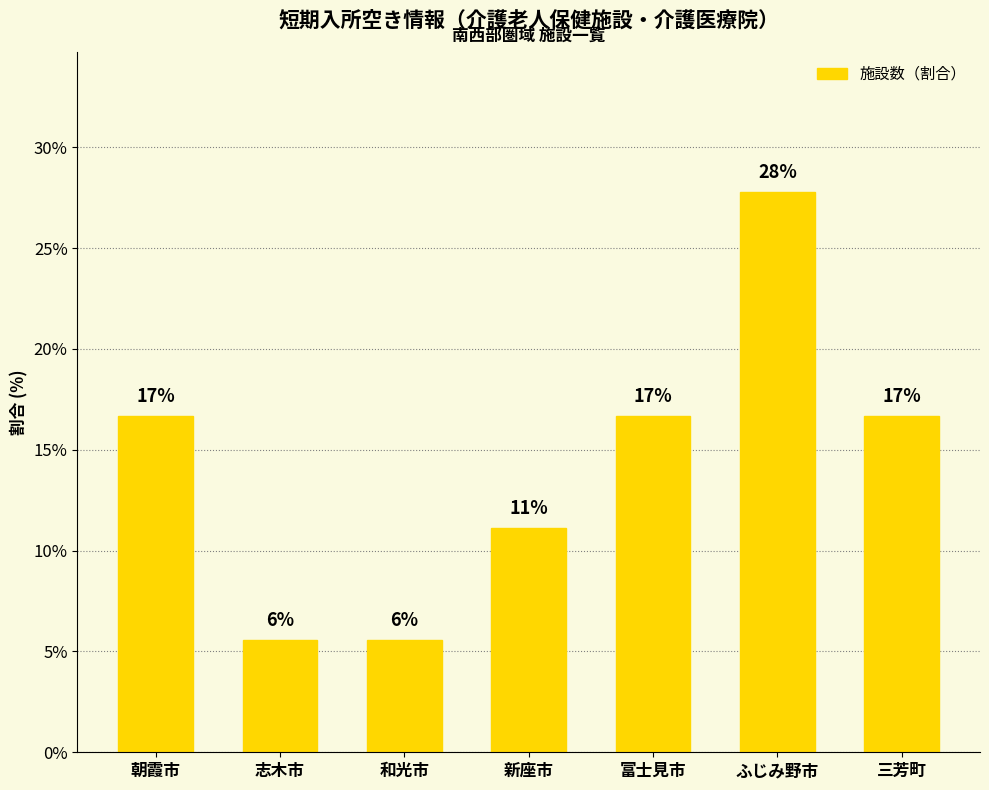

Reading right to left, list all the values displayed in this chart.

16.7	27.8	16.7	11.1	5.6	5.6	16.7